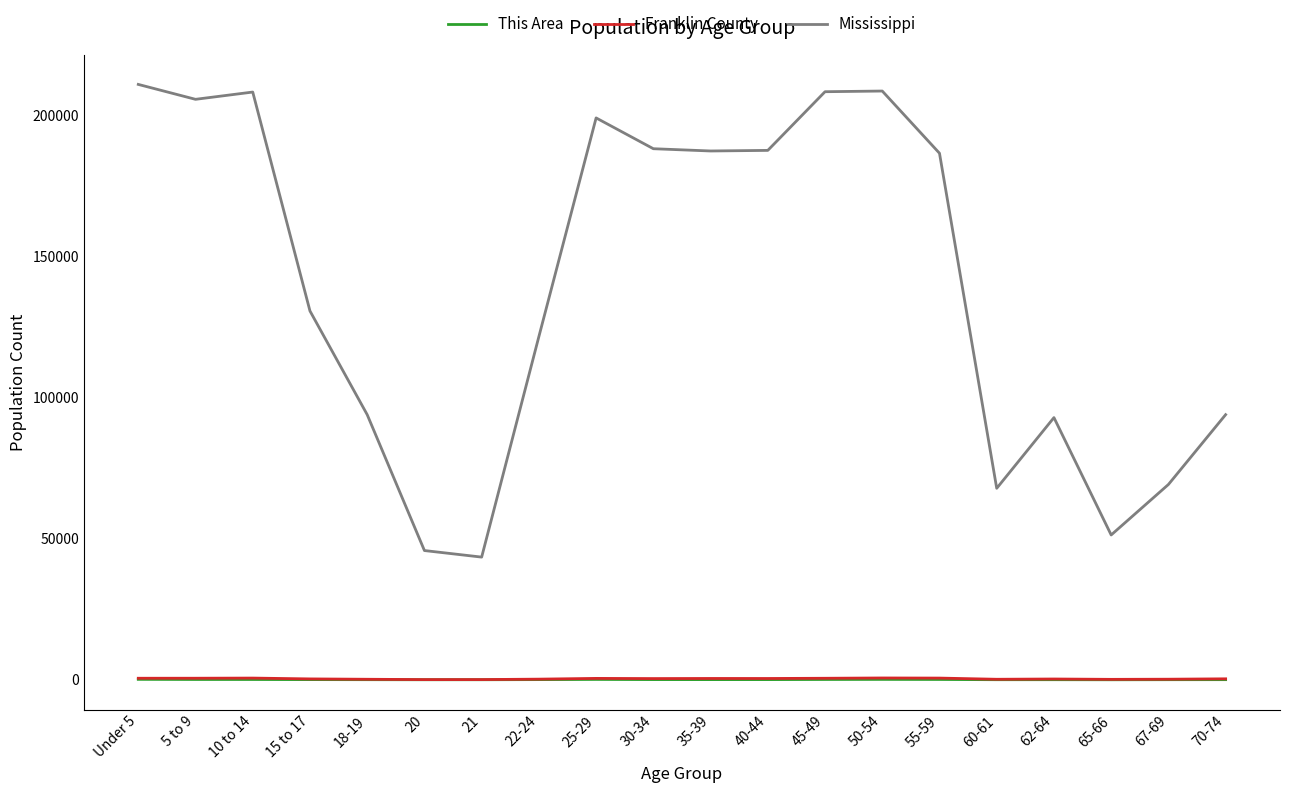

What is the maximum value for Mississippi?

210956